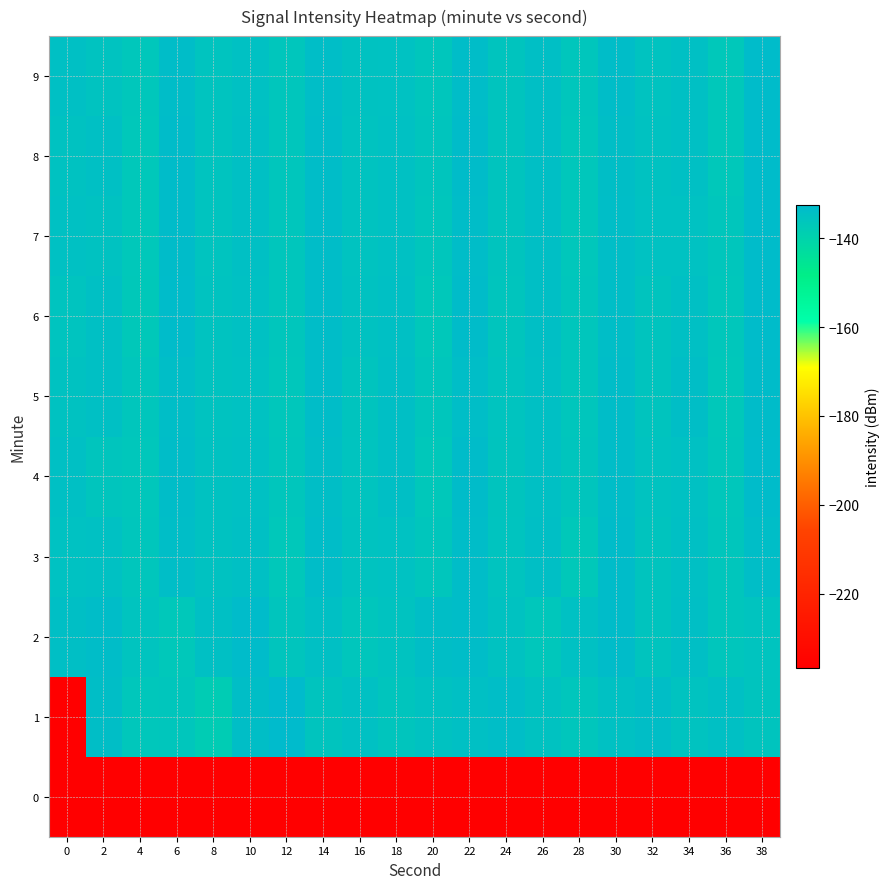

Which series has the widest spread of values?

1